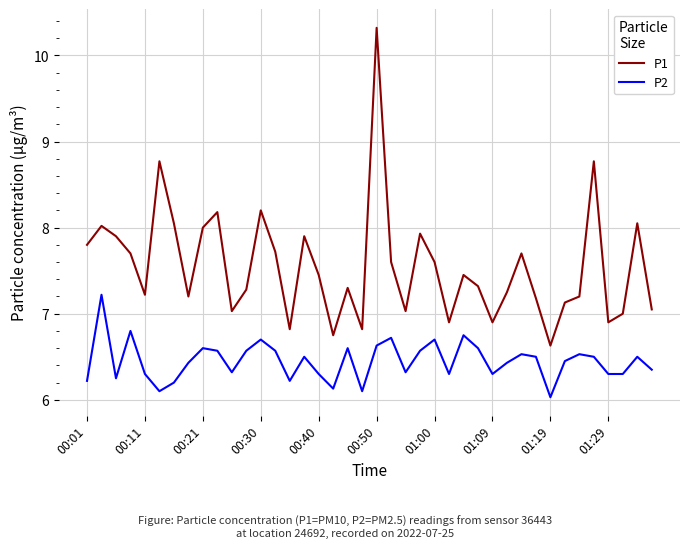

What is the maximum value for P1?

10.3